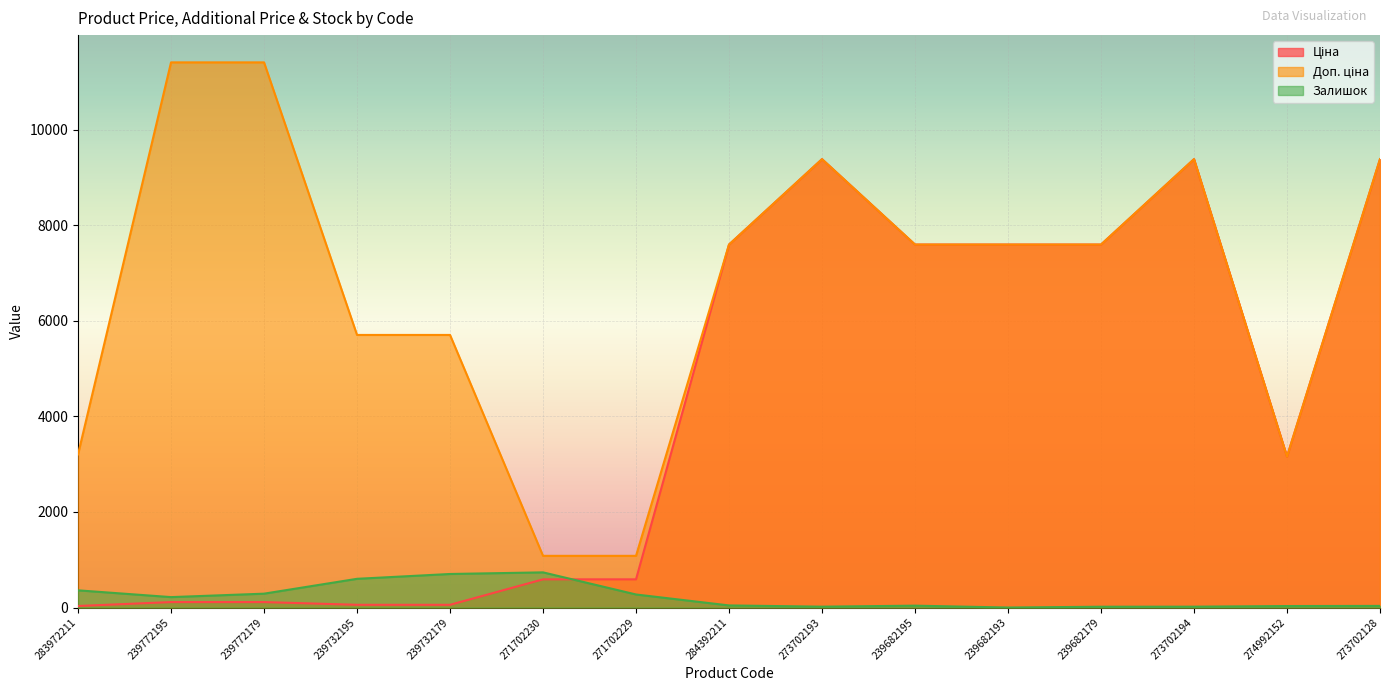

Rank the series at 273702193 from highest to lowest value.

Ціна, Доп. ціна, Залишок